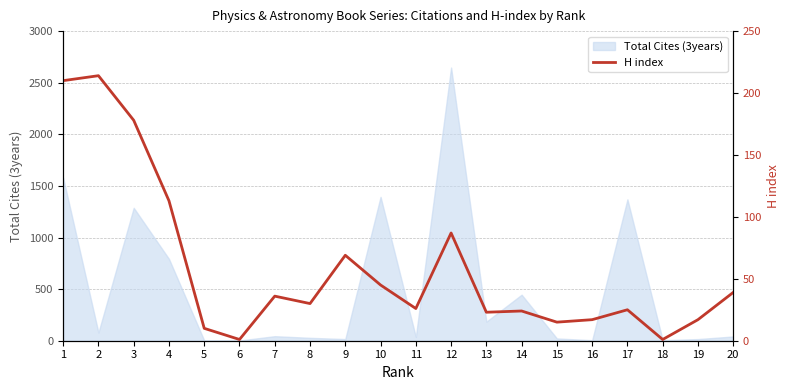

Reading right to left, transcribe all the data shown in this chart.

39	17	1	25	17	15	24	23	87	26	45	69	30	36	1	10	113	178	214	210